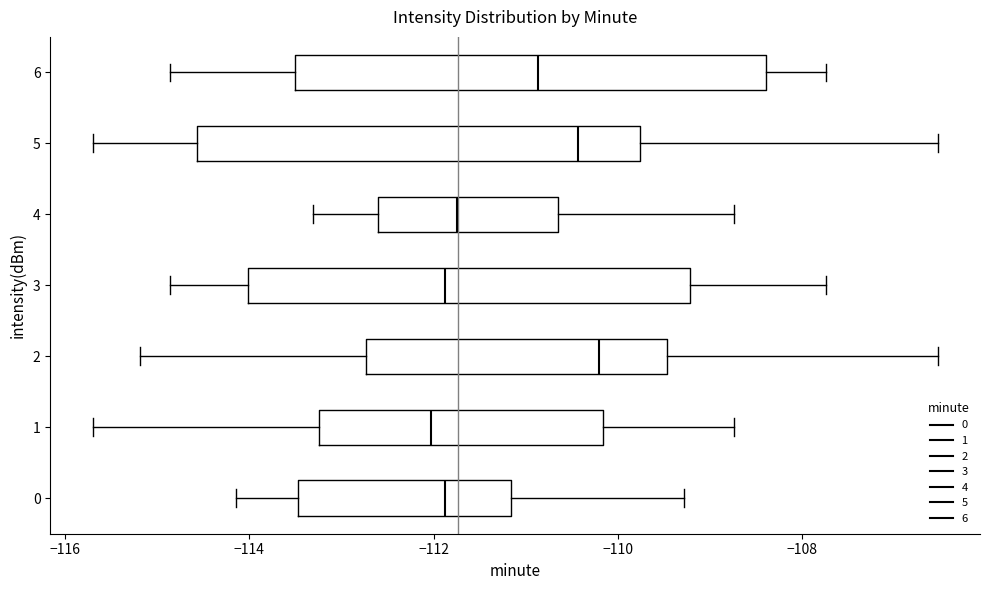

Where does the right whisker of the box at y = 3 end on the x-axis? The values are not printed on the chart, so give them approximately, as read against the axis.

-107.8